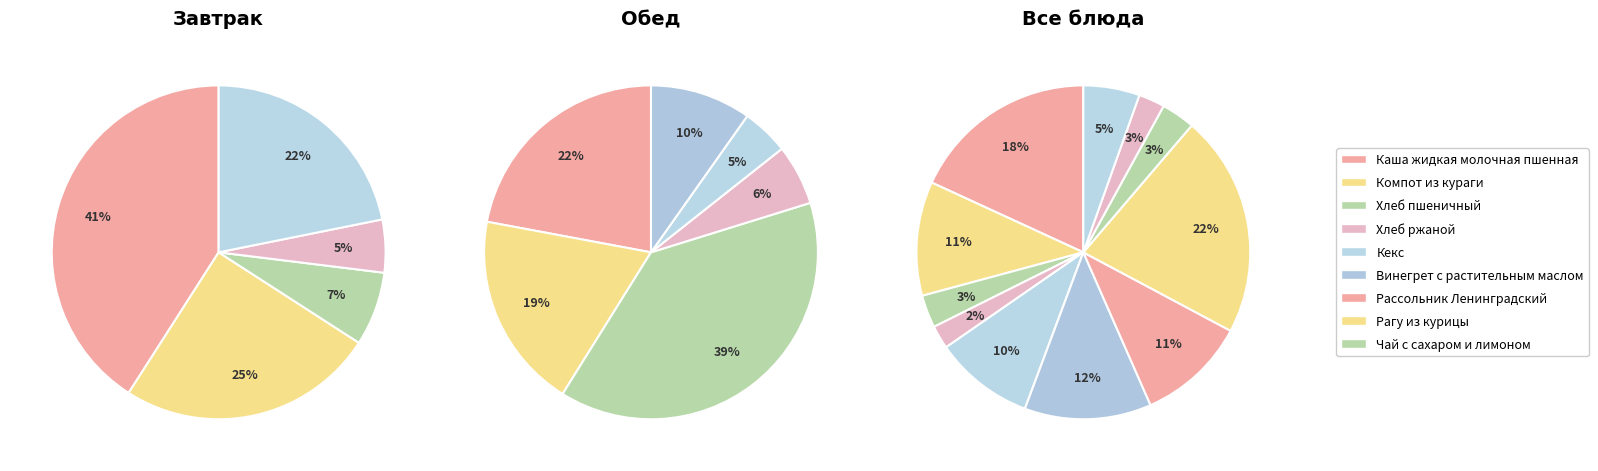

Is it true that Рассольник Ленинградский is 11% of the pie?

True